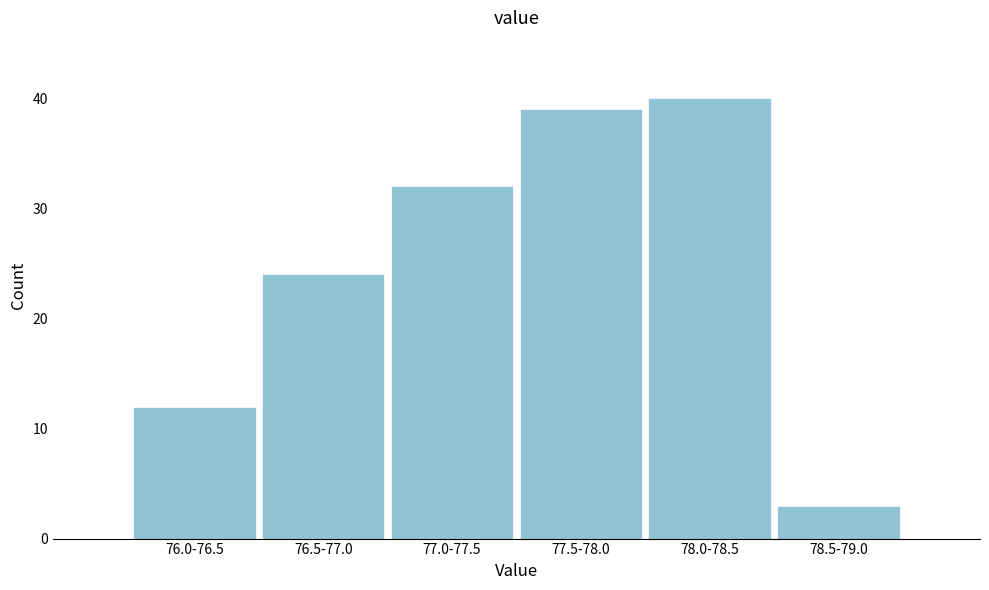

Reading left to right, what are all the values shown in this chart?

76.0-76.5=12	76.5-77.0=24	77.0-77.5=32	77.5-78.0=39	78.0-78.5=40	78.5-79.0=3